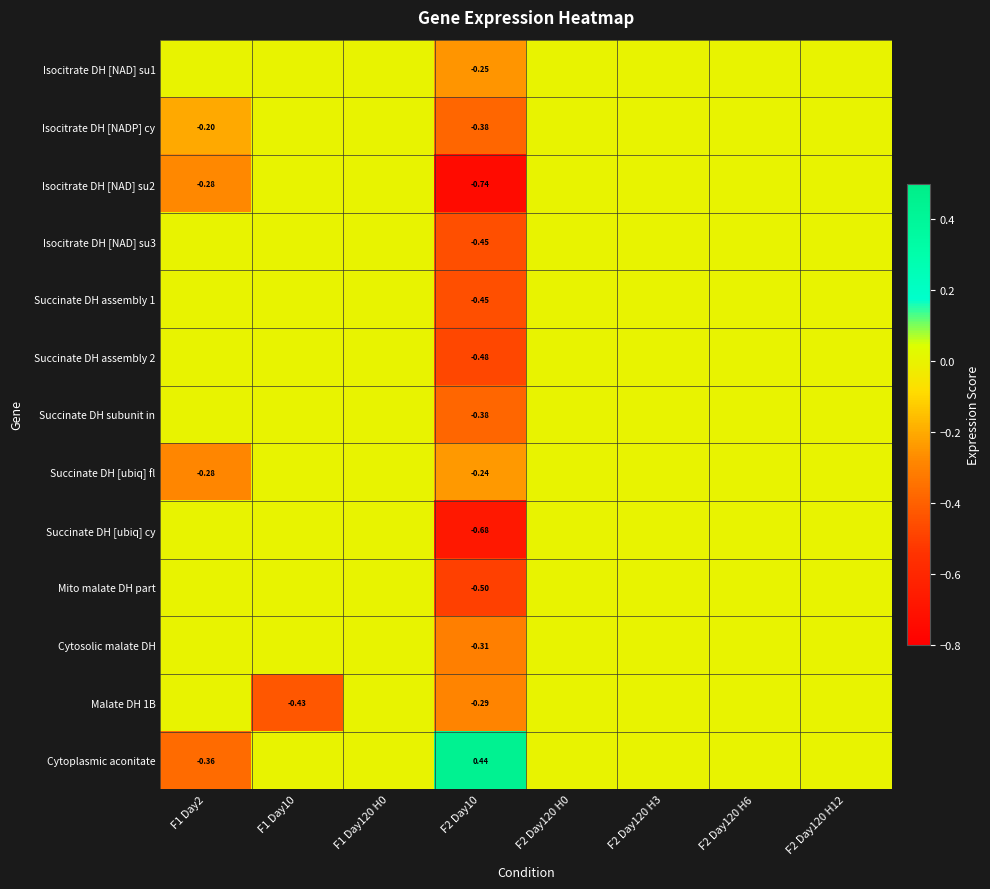

The value of Malate DH 1B at F2 Day120 H6 is -0.1. True or false?

False